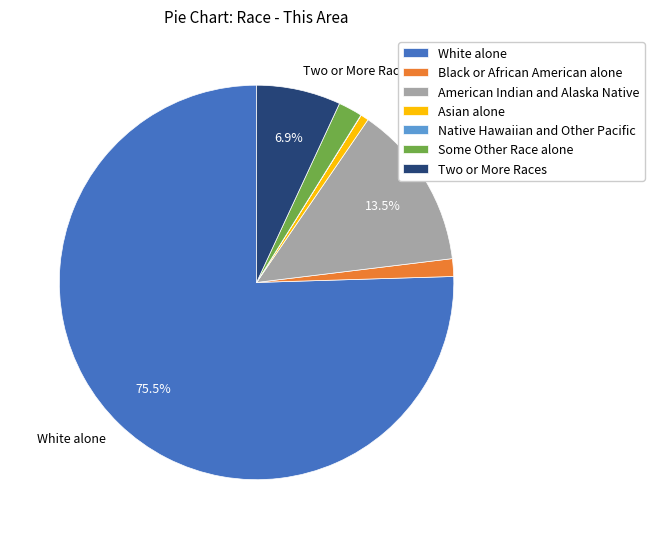

Which has a higher value, Black or African American alone or Two or More Races?

Two or More Races